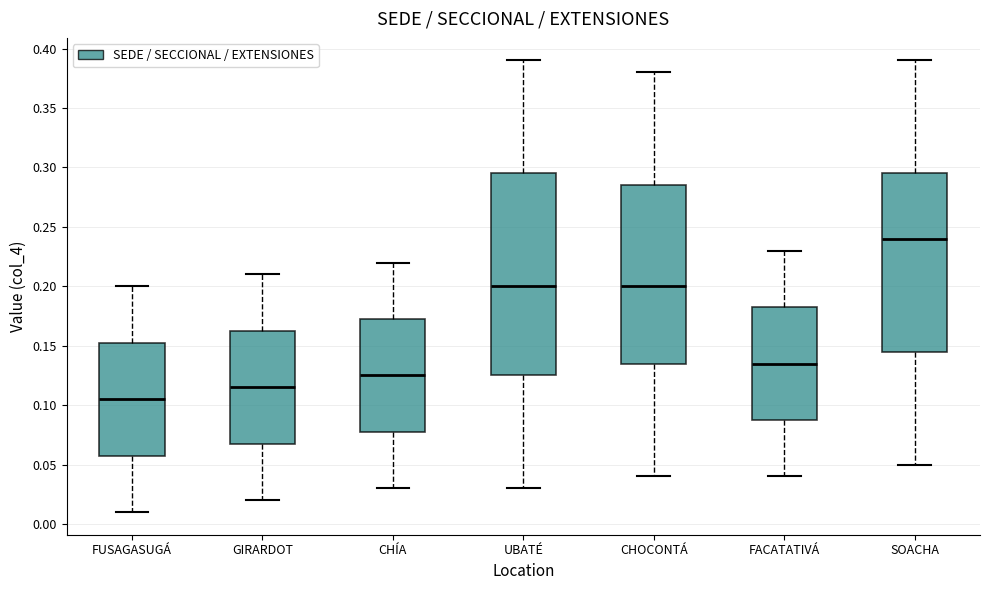

Reading left to right, read every box against the y-axis: the position of its median line, the range the box covers, and the ends of its whiskers. The values are not printed on the chart, so give them approximately, as read against the axis.

FUSAGASUGÁ: median 0.105, box 0.060 to 0.155, whiskers 0.010 to 0.200
GIRARDOT: median 0.115, box 0.070 to 0.165, whiskers 0.020 to 0.210
CHÍA: median 0.125, box 0.080 to 0.175, whiskers 0.030 to 0.220
UBATÉ: median 0.200, box 0.125 to 0.295, whiskers 0.030 to 0.390
CHOCONTÁ: median 0.200, box 0.135 to 0.285, whiskers 0.040 to 0.380
FACATATIVÁ: median 0.135, box 0.090 to 0.185, whiskers 0.040 to 0.230
SOACHA: median 0.240, box 0.145 to 0.295, whiskers 0.050 to 0.390